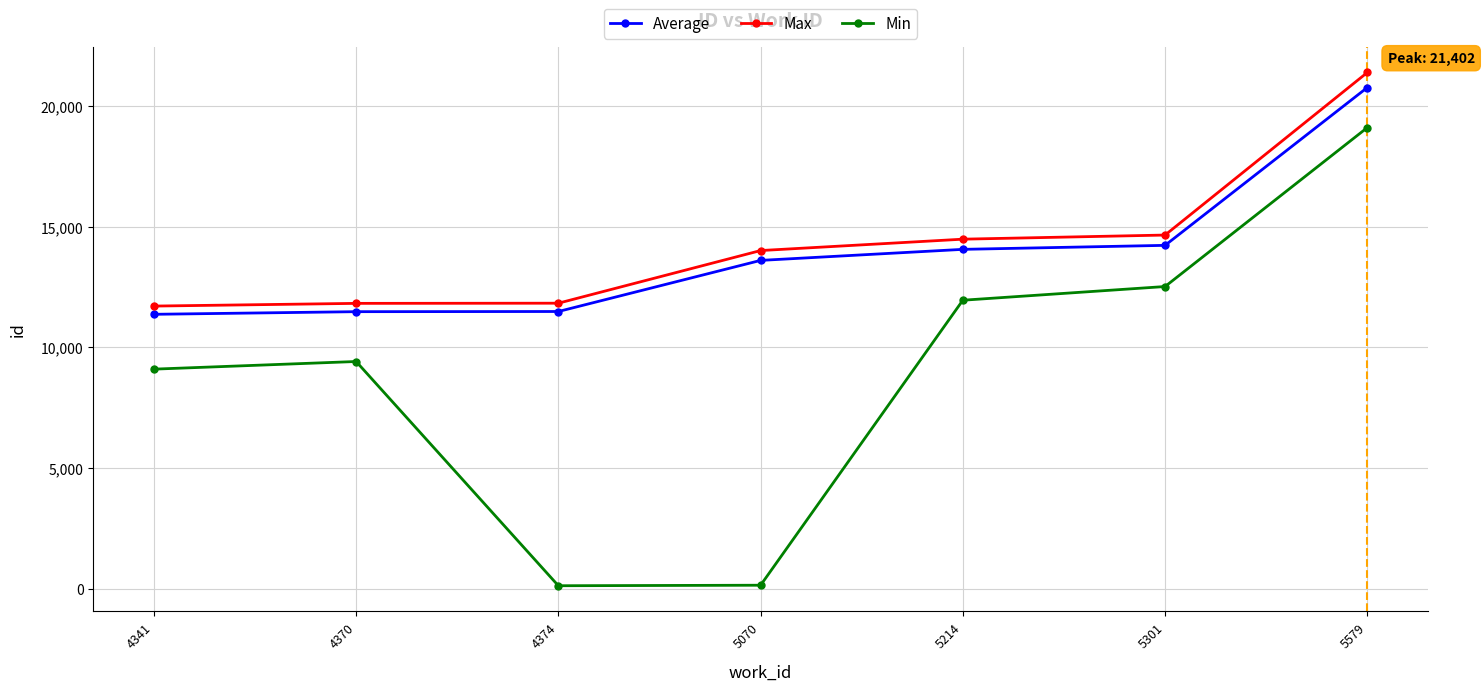

True or false: Max has more than 2 points higher than both neighbors.

False